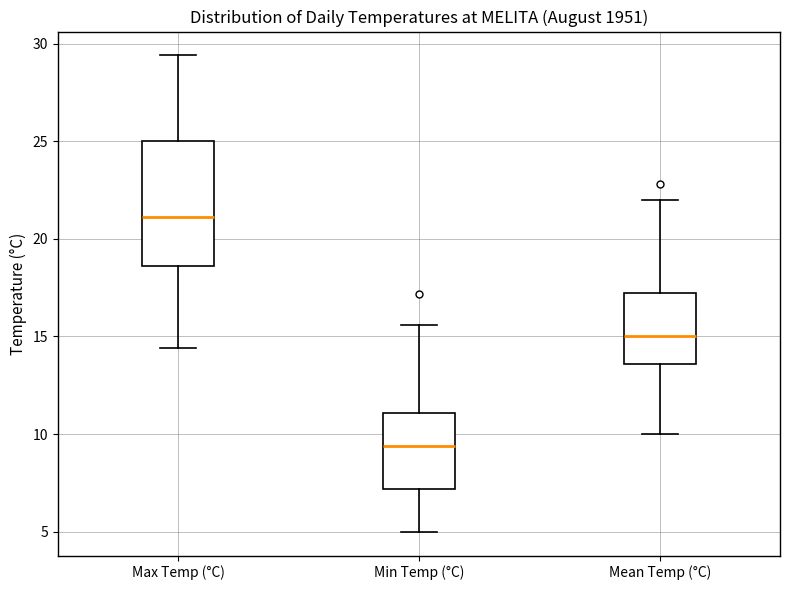

Which box is the tallest, from its lower edge to its upper edge?

Max Temp (°C)